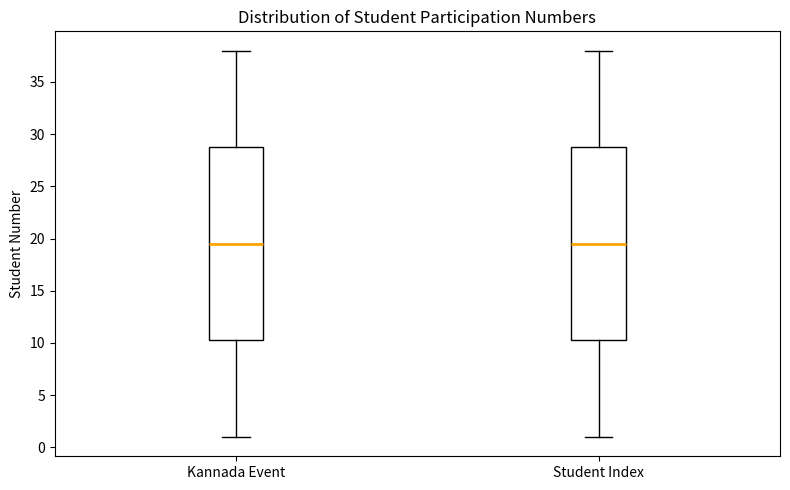

Reading left to right, read every box against the y-axis: the position of its median line, the range the box covers, and the ends of its whiskers. The values are not printed on the chart, so give them approximately, as read against the axis.

Kannada Event: median 19.5, box 10.5 to 29.0, whiskers 1.0 to 38.0
Student Index: median 19.5, box 10.5 to 29.0, whiskers 1.0 to 38.0